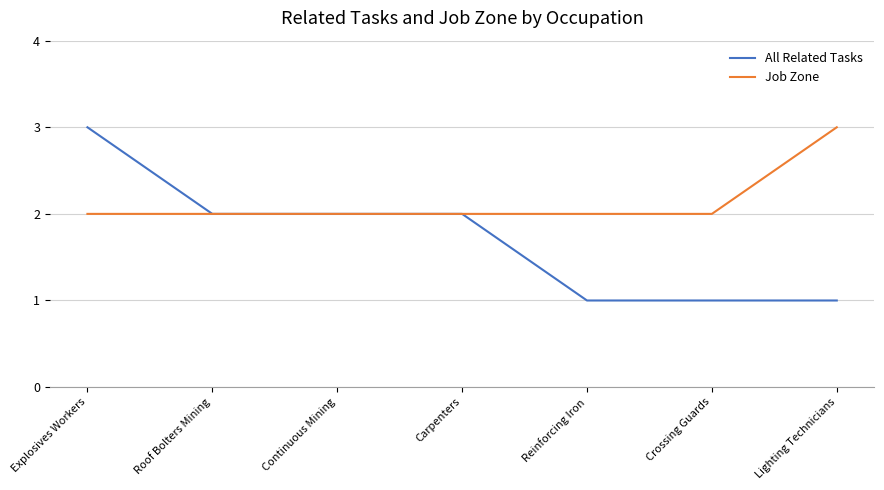

What is the difference between the maximum and minimum values in the All Related Tasks series?

2